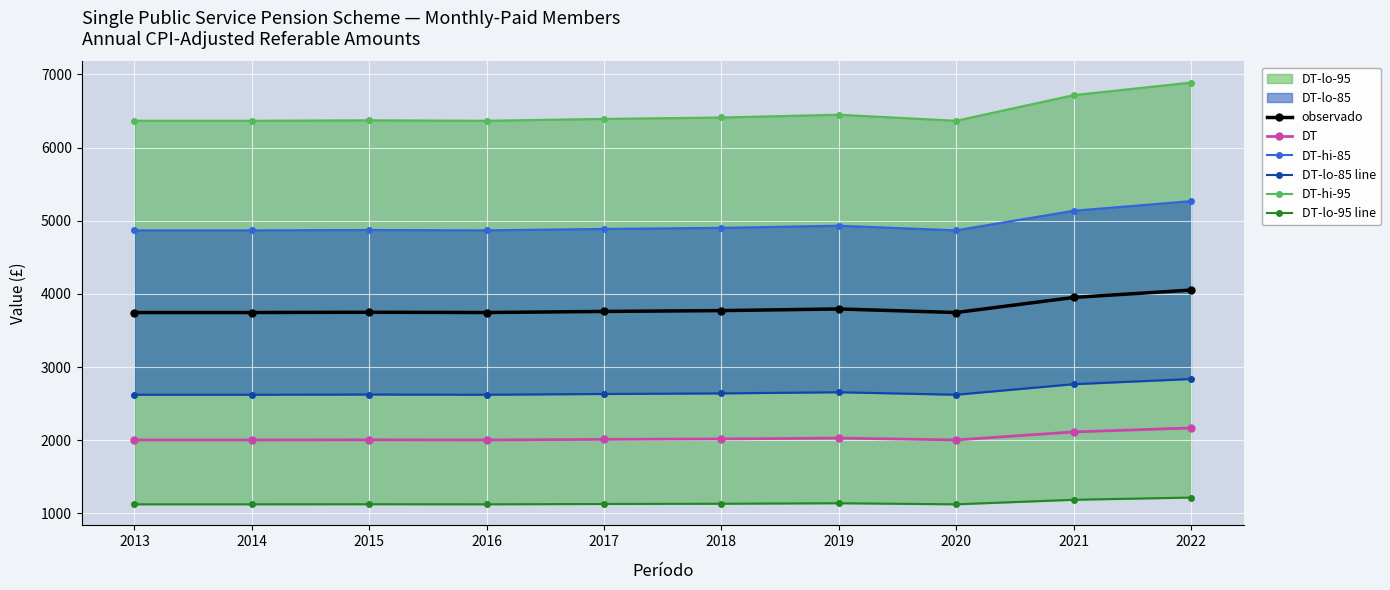

Is this an area chart (filled region under the line)?

No